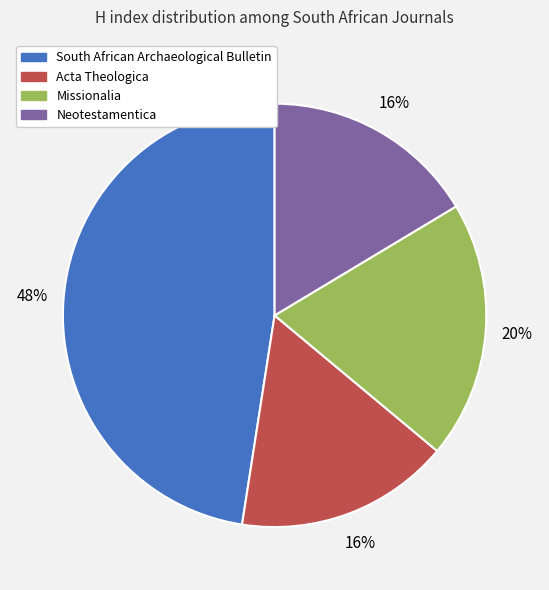

To the nearest percent, what is the combined percentage of Missionalia and Neotestamentica?

36%